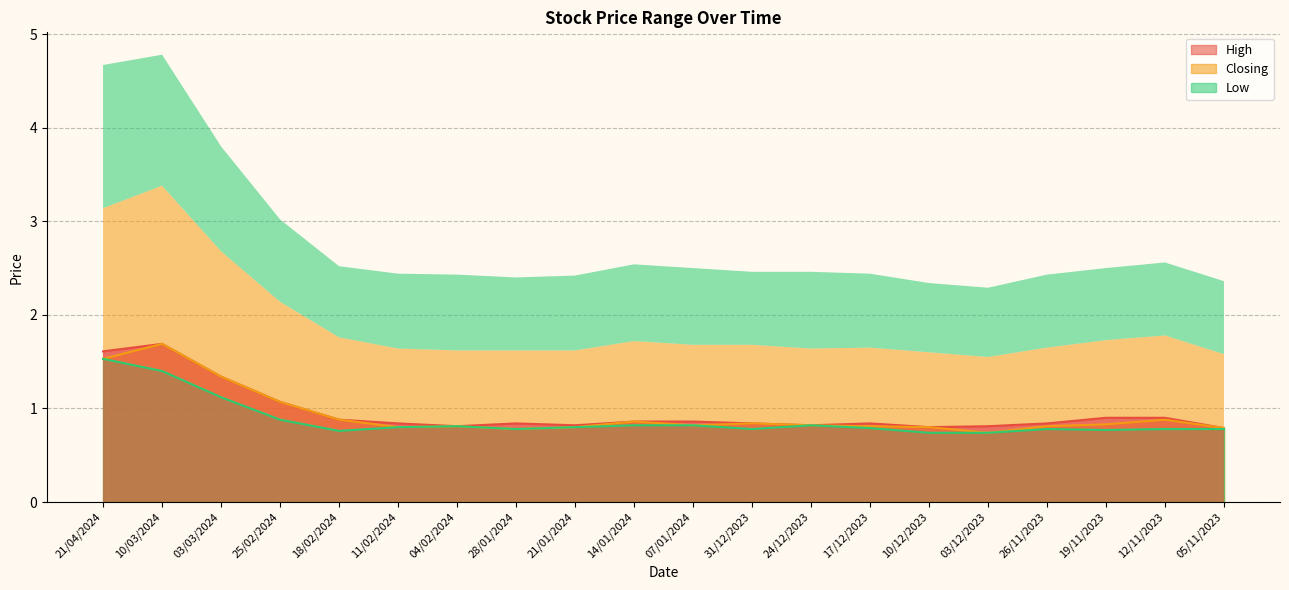

Which category has the highest value across all series?

10/03/2024